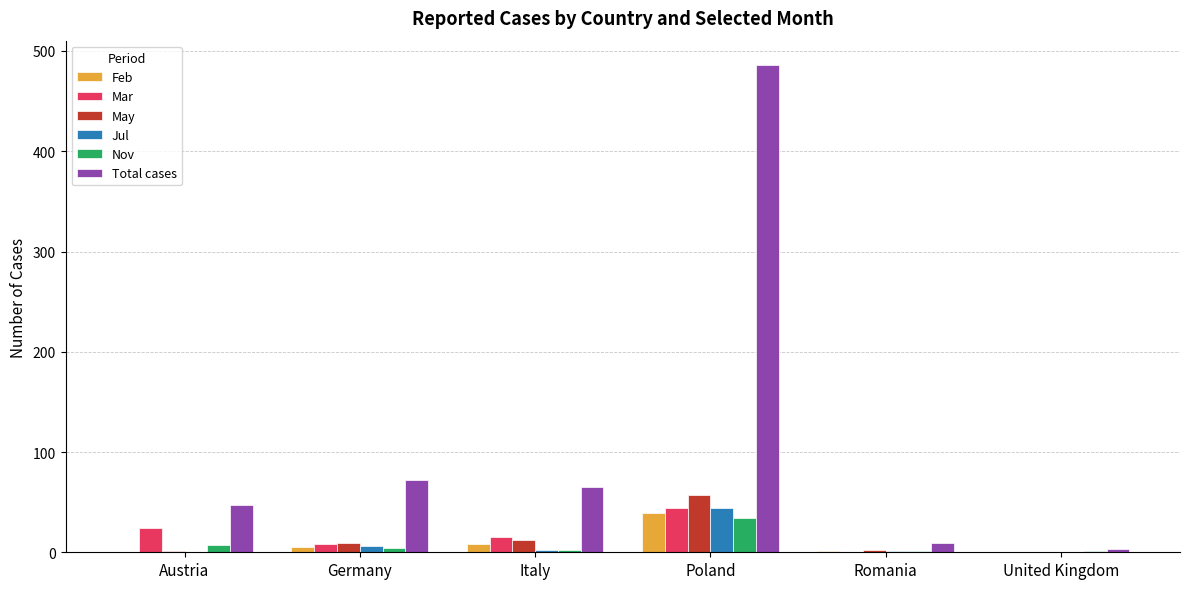

The value of Mar at Italy is 15. True or false?

True